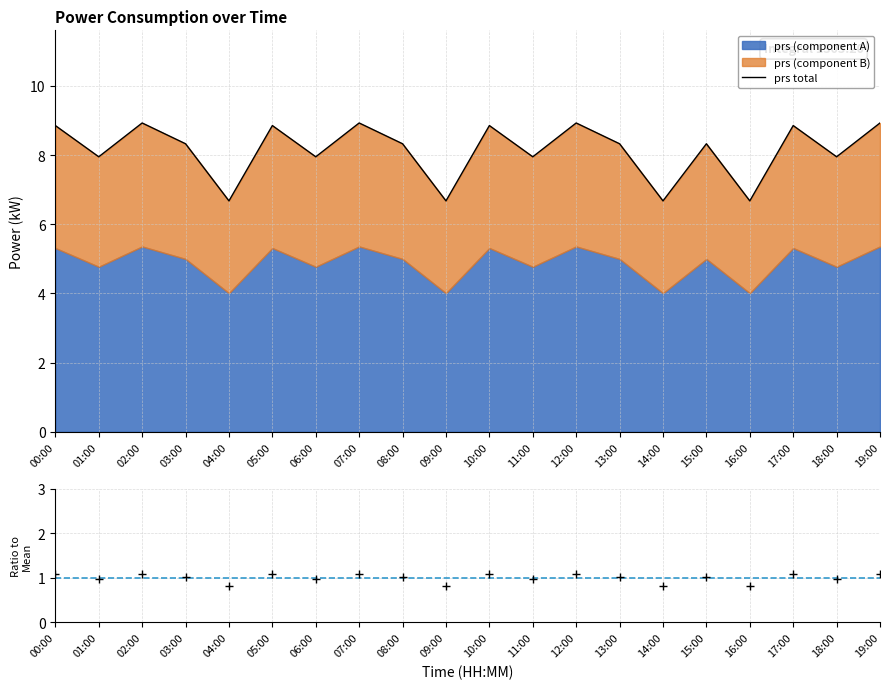

Reading right to left, what are all the values shown in this chart?

8.9	7.9	8.9	6.7	8.3	6.7	8.3	8.9	7.9	8.9	6.7	8.3	8.9	7.9	8.9	6.7	8.3	8.9	7.9	8.9